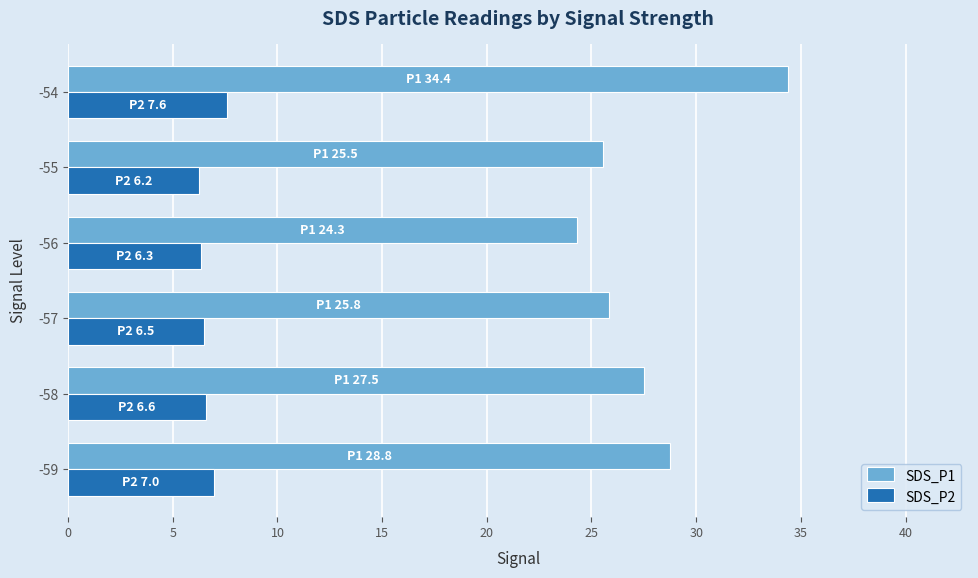

List the series in order of their peak value, lowest first.

SDS_P2, SDS_P1